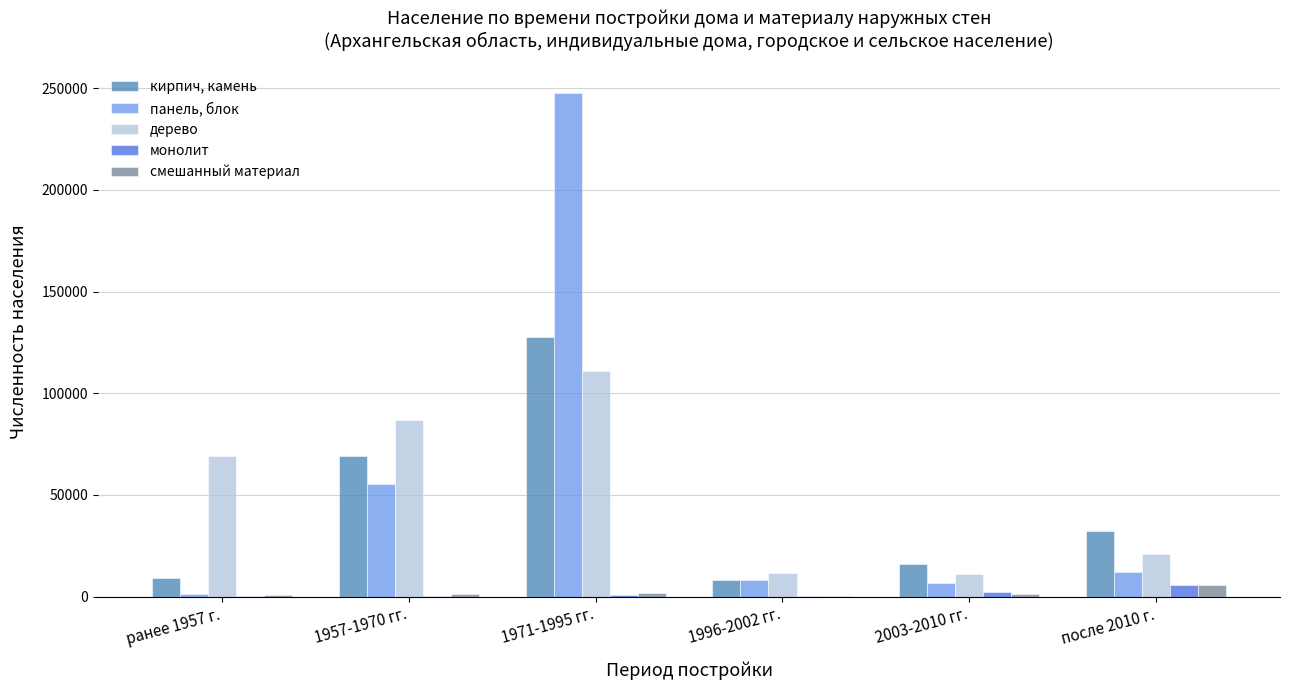

What is the difference between the кирпич, камень values at 1996-2002 гг. and 2003-2010 гг.?

8147